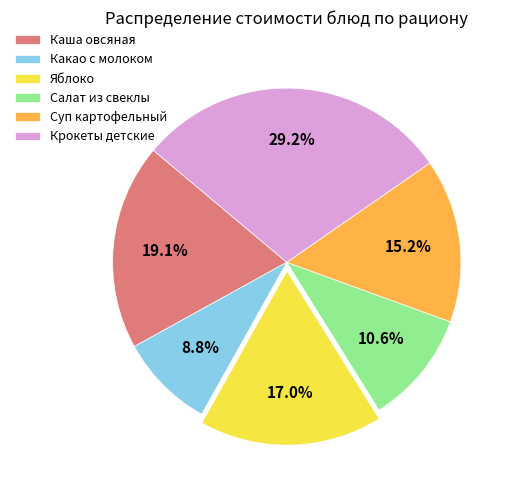

To the nearest percent, what is the difference between the largest and smallest slice percentages?

20%